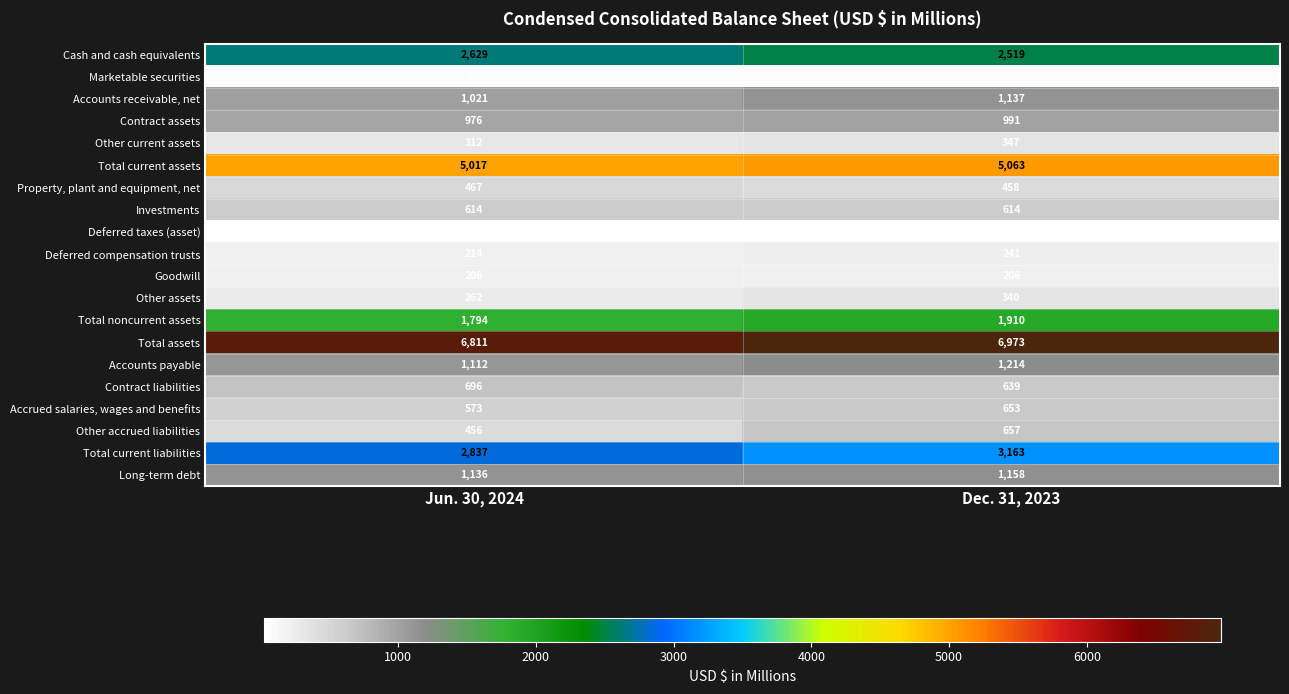

Which category has the lowest value across all series?

Jun. 30, 2024